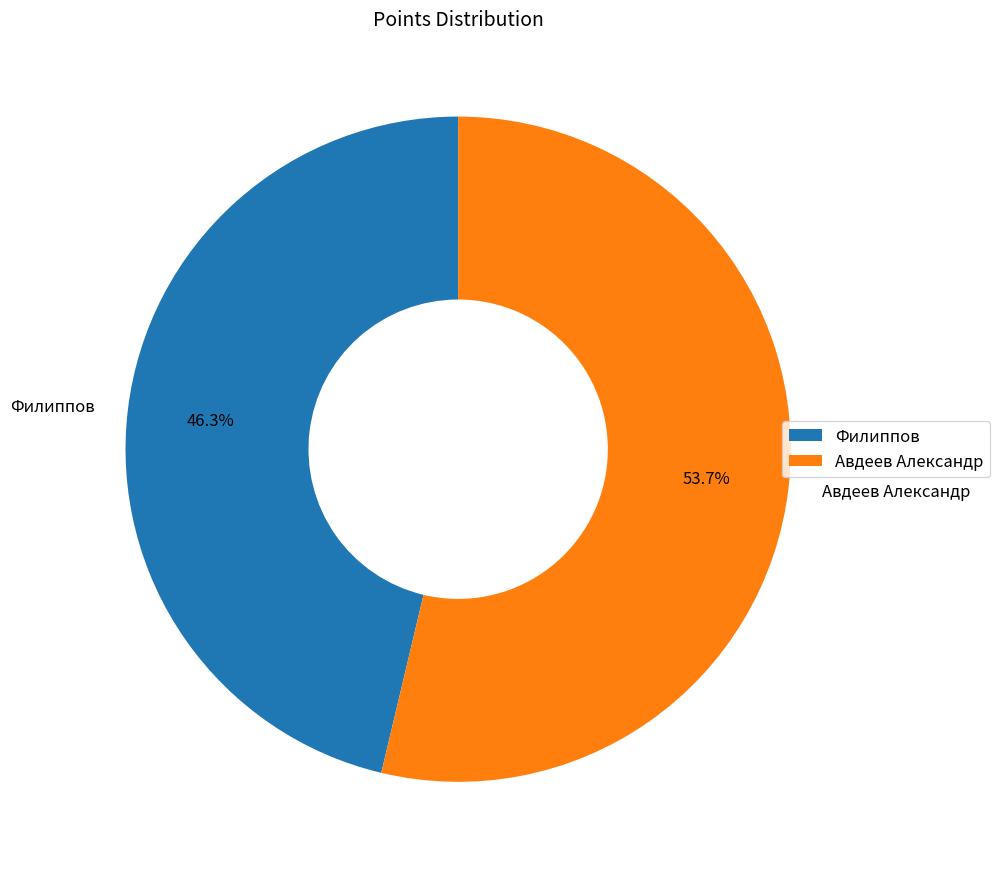

Do Филиппов and Авдеев Александр together represent more than half of the pie?

Yes